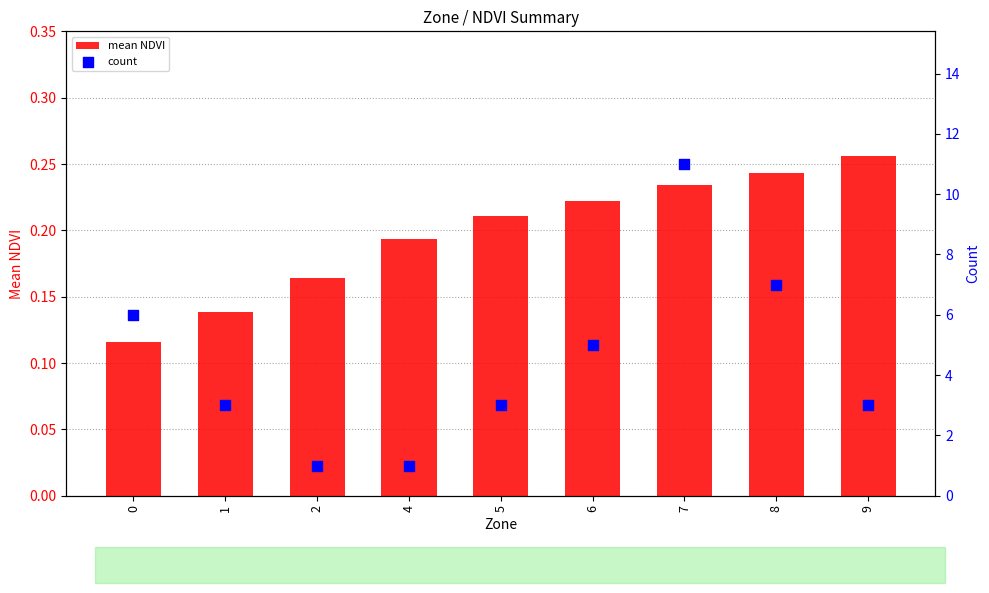

At which category is the sum across all series the highest?

7